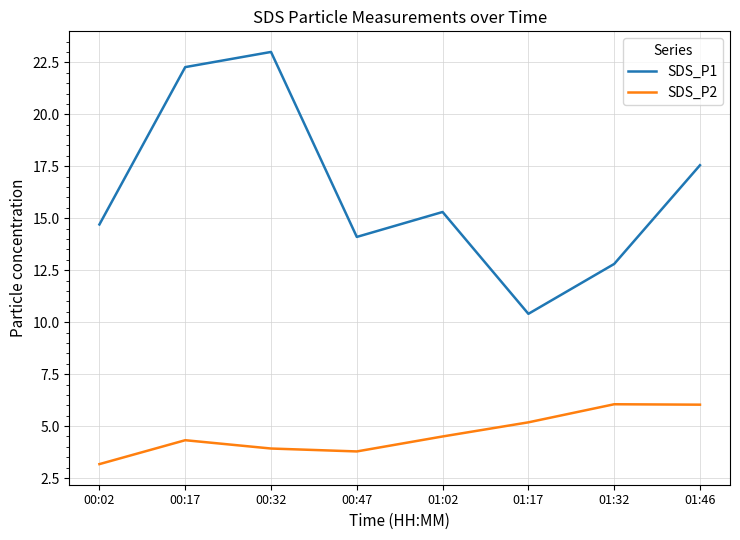

In SDS_P1, how many points are higher than both neighbors (excluding endpoints)?

2